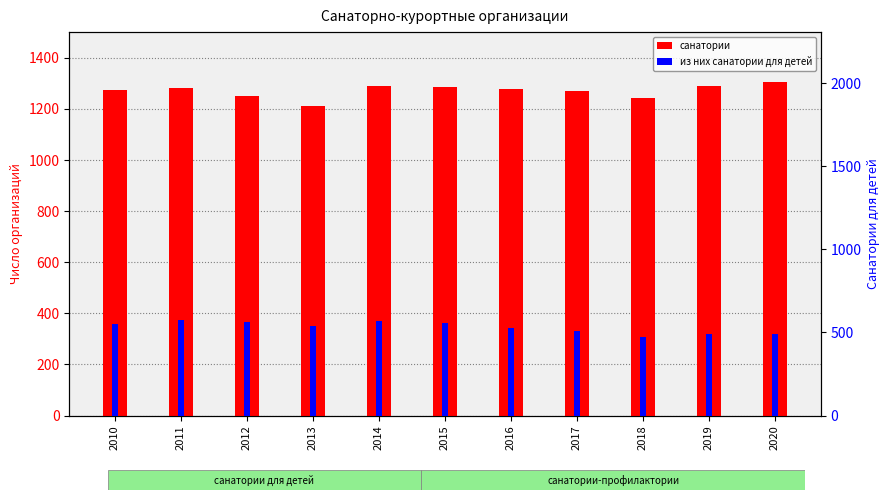

What are all the series names shown in the legend?

санатории, из них санатории для детей